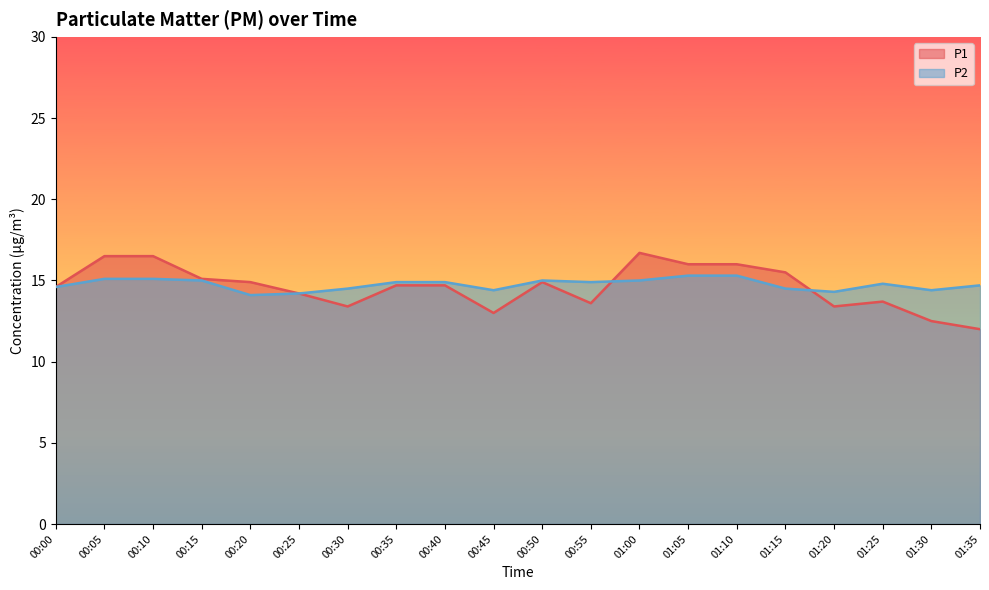

At which category does the chart reach its minimum across all series?

01:35